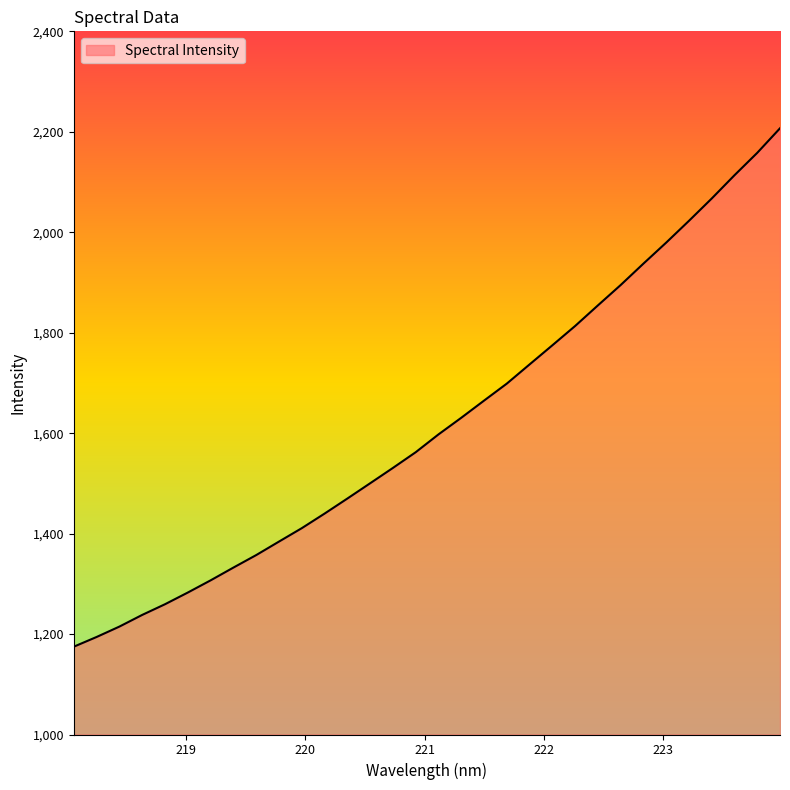

What is the smallest value displayed?

1174.8